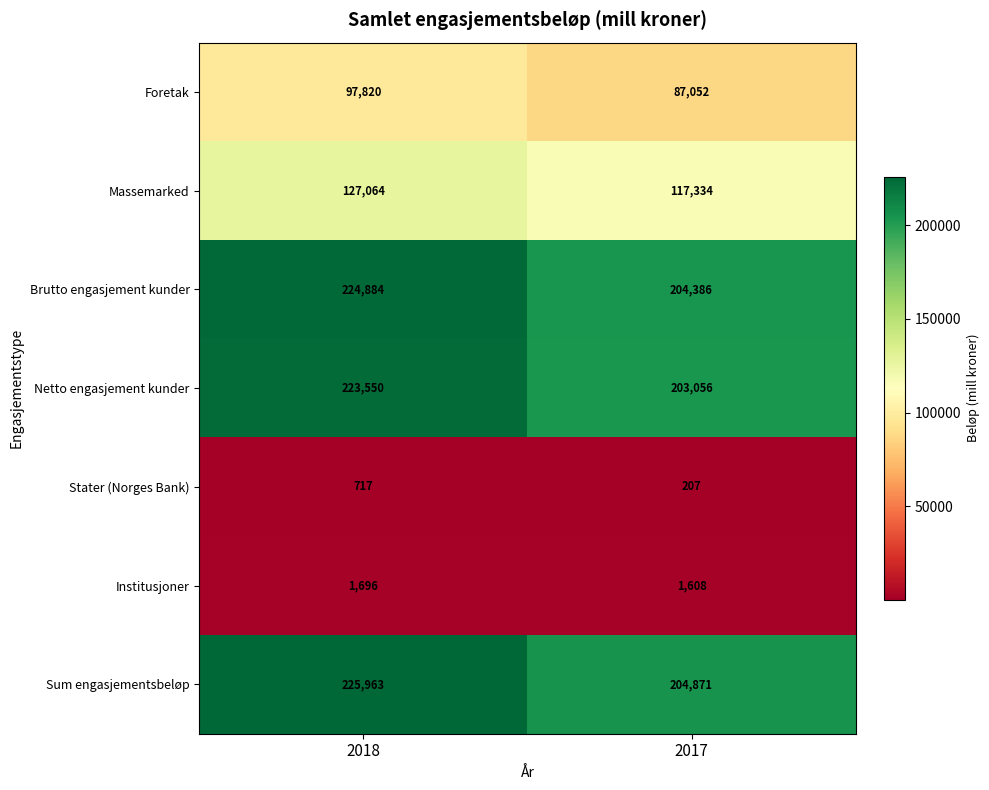

What is the difference between the highest and lowest values at 2017?

204664